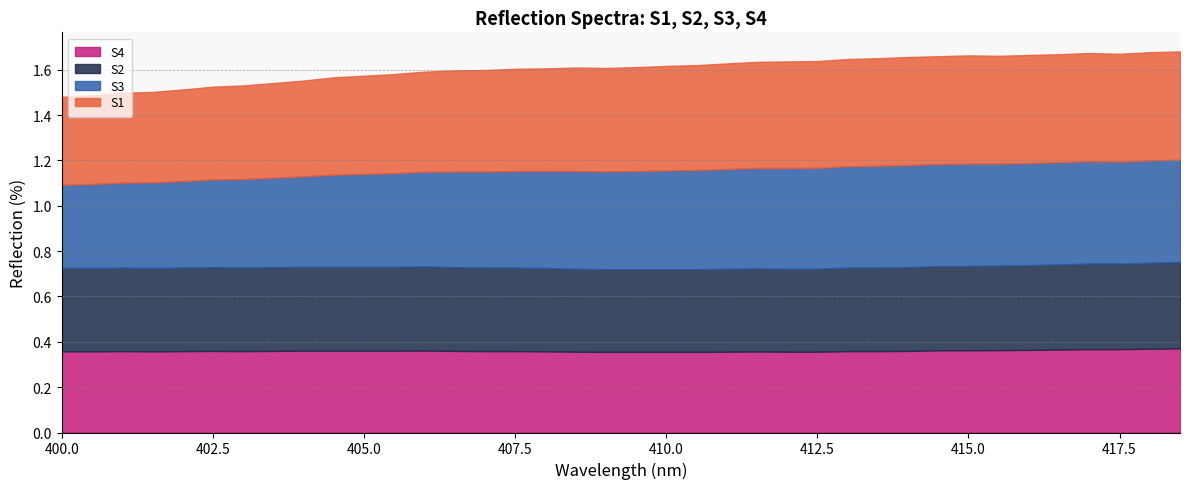

What value does the S1 series have at 406?

0.4